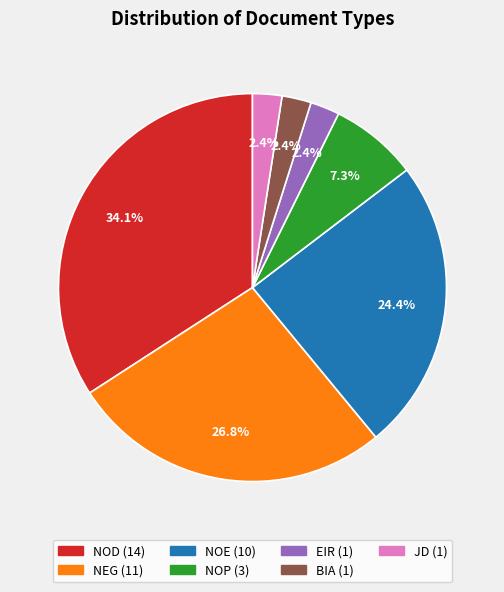

Which slice is the largest?

NOD